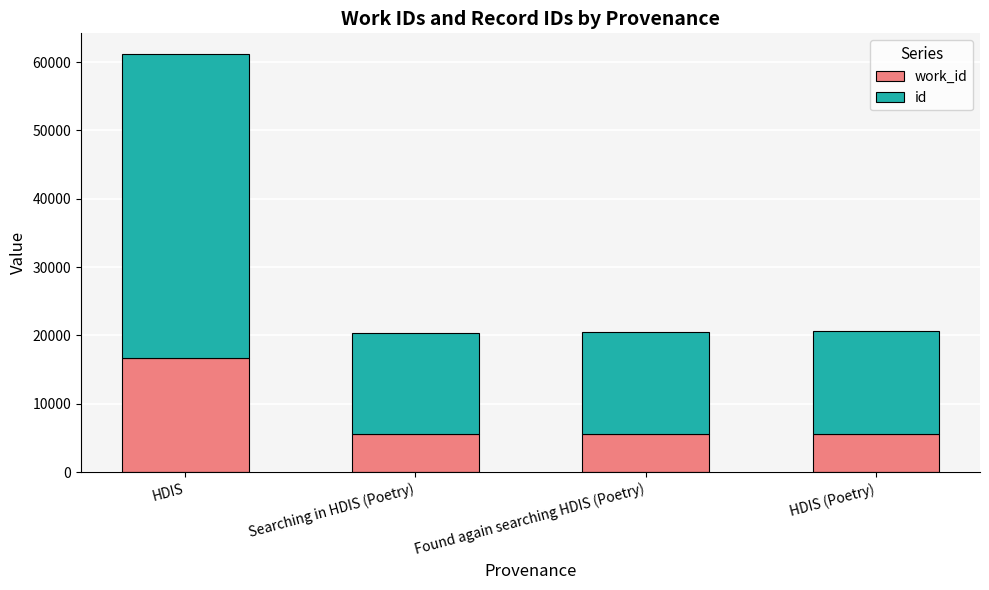

What is the total value across all series at Searching in HDIS (Poetry)?

20415